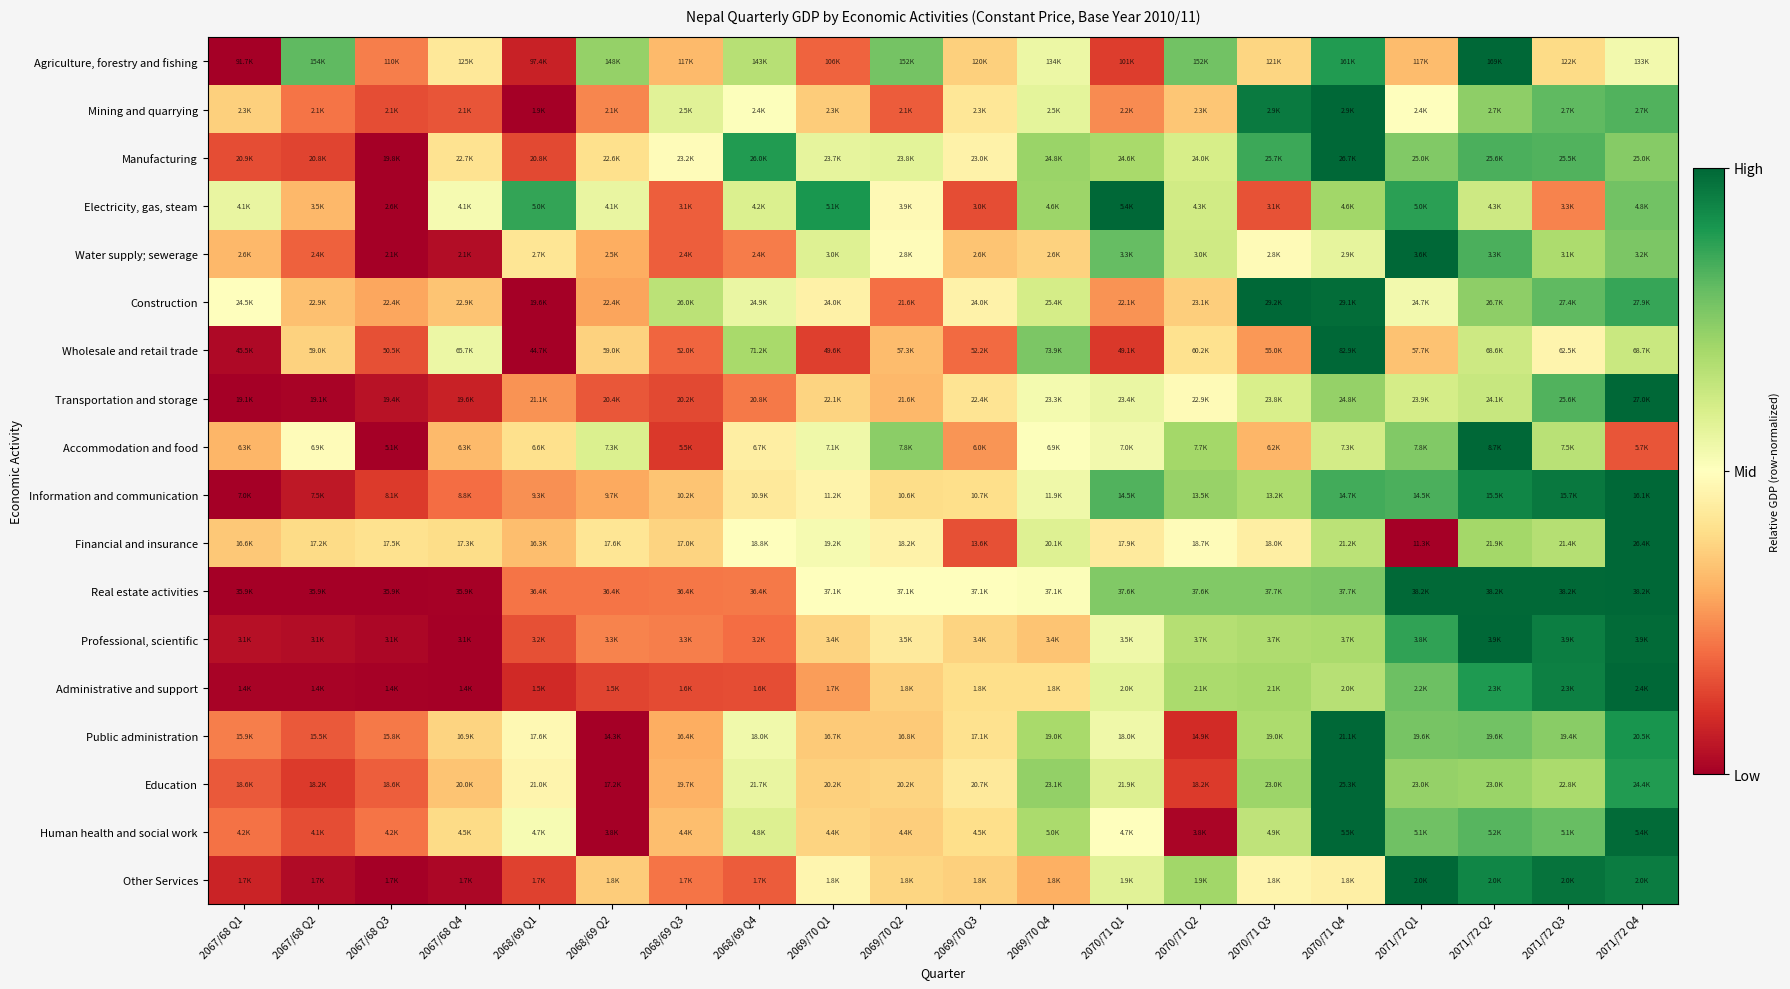

Reading left to right, list all the values displayed in this chart.

Agriculture, forestry and fishing: 2067/68 Q1=0.0	2067/68 Q2=0.8	2067/68 Q3=0.2	2067/68 Q4=0.4	2068/69 Q1=0.1	2068/69 Q2=0.7	2068/69 Q3=0.3	2068/69 Q4=0.7	2069/70 Q1=0.2	2069/70 Q2=0.8	2069/70 Q3=0.4	2069/70 Q4=0.5	2070/71 Q1=0.1	2070/71 Q2=0.8	2070/71 Q3=0.4	2070/71 Q4=0.9	2071/72 Q1=0.3	2071/72 Q2=1.0	2071/72 Q3=0.4	2071/72 Q4=0.5
Mining and quarrying: 2067/68 Q1=0.4	2067/68 Q2=0.2	2067/68 Q3=0.1	2067/68 Q4=0.2	2068/69 Q1=0.0	2068/69 Q2=0.2	2068/69 Q3=0.6	2068/69 Q4=0.5	2069/70 Q1=0.4	2069/70 Q2=0.2	2069/70 Q3=0.4	2069/70 Q4=0.6	2070/71 Q1=0.2	2070/71 Q2=0.3	2070/71 Q3=1.0	2070/71 Q4=1.0	2071/72 Q1=0.5	2071/72 Q2=0.7	2071/72 Q3=0.8	2071/72 Q4=0.8
Manufacturing: 2067/68 Q1=0.1	2067/68 Q2=0.1	2067/68 Q3=0.0	2067/68 Q4=0.4	2068/69 Q1=0.1	2068/69 Q2=0.4	2068/69 Q3=0.5	2068/69 Q4=0.9	2069/70 Q1=0.6	2069/70 Q2=0.6	2069/70 Q3=0.5	2069/70 Q4=0.7	2070/71 Q1=0.7	2070/71 Q2=0.6	2070/71 Q3=0.9	2070/71 Q4=1.0	2071/72 Q1=0.8	2071/72 Q2=0.8	2071/72 Q3=0.8	2071/72 Q4=0.7
Electricity, gas, steam: 2067/68 Q1=0.6	2067/68 Q2=0.3	2067/68 Q3=0.0	2067/68 Q4=0.5	2068/69 Q1=0.9	2068/69 Q2=0.6	2068/69 Q3=0.2	2068/69 Q4=0.6	2069/70 Q1=0.9	2069/70 Q2=0.5	2069/70 Q3=0.2	2069/70 Q4=0.7	2070/71 Q1=1.0	2070/71 Q2=0.6	2070/71 Q3=0.2	2070/71 Q4=0.7	2071/72 Q1=0.9	2071/72 Q2=0.6	2071/72 Q3=0.2	2071/72 Q4=0.8
Water supply; sewerage: 2067/68 Q1=0.3	2067/68 Q2=0.2	2067/68 Q3=0.0	2067/68 Q4=0.0	2068/69 Q1=0.4	2068/69 Q2=0.3	2068/69 Q3=0.2	2068/69 Q4=0.2	2069/70 Q1=0.6	2069/70 Q2=0.5	2069/70 Q3=0.3	2069/70 Q4=0.4	2070/71 Q1=0.8	2070/71 Q2=0.6	2070/71 Q3=0.5	2070/71 Q4=0.6	2071/72 Q1=1.0	2071/72 Q2=0.8	2071/72 Q3=0.7	2071/72 Q4=0.8
Construction: 2067/68 Q1=0.5	2067/68 Q2=0.3	2067/68 Q3=0.3	2067/68 Q4=0.3	2068/69 Q1=0.0	2068/69 Q2=0.3	2068/69 Q3=0.7	2068/69 Q4=0.6	2069/70 Q1=0.5	2069/70 Q2=0.2	2069/70 Q3=0.5	2069/70 Q4=0.6	2070/71 Q1=0.3	2070/71 Q2=0.4	2070/71 Q3=1.0	2070/71 Q4=1.0	2071/72 Q1=0.5	2071/72 Q2=0.7	2071/72 Q3=0.8	2071/72 Q4=0.9
Wholesale and retail trade: 2067/68 Q1=0.0	2067/68 Q2=0.4	2067/68 Q3=0.2	2067/68 Q4=0.6	2068/69 Q1=0.0	2068/69 Q2=0.4	2068/69 Q3=0.2	2068/69 Q4=0.7	2069/70 Q1=0.1	2069/70 Q2=0.3	2069/70 Q3=0.2	2069/70 Q4=0.8	2070/71 Q1=0.1	2070/71 Q2=0.4	2070/71 Q3=0.3	2070/71 Q4=1.0	2071/72 Q1=0.3	2071/72 Q2=0.6	2071/72 Q3=0.5	2071/72 Q4=0.6
Transportation and storage: 2067/68 Q1=0.0	2067/68 Q2=0.0	2067/68 Q3=0.0	2067/68 Q4=0.1	2068/69 Q1=0.3	2068/69 Q2=0.2	2068/69 Q3=0.1	2068/69 Q4=0.2	2069/70 Q1=0.4	2069/70 Q2=0.3	2069/70 Q3=0.4	2069/70 Q4=0.5	2070/71 Q1=0.6	2070/71 Q2=0.5	2070/71 Q3=0.6	2070/71 Q4=0.7	2071/72 Q1=0.6	2071/72 Q2=0.6	2071/72 Q3=0.8	2071/72 Q4=1.0
Accommodation and food: 2067/68 Q1=0.3	2067/68 Q2=0.5	2067/68 Q3=0.0	2067/68 Q4=0.3	2068/69 Q1=0.4	2068/69 Q2=0.6	2068/69 Q3=0.1	2068/69 Q4=0.4	2069/70 Q1=0.5	2069/70 Q2=0.7	2069/70 Q3=0.3	2069/70 Q4=0.5	2070/71 Q1=0.5	2070/71 Q2=0.7	2070/71 Q3=0.3	2070/71 Q4=0.6	2071/72 Q1=0.8	2071/72 Q2=1.0	2071/72 Q3=0.7	2071/72 Q4=0.2
Information and communication: 2067/68 Q1=0.0	2067/68 Q2=0.1	2067/68 Q3=0.1	2067/68 Q4=0.2	2068/69 Q1=0.3	2068/69 Q2=0.3	2068/69 Q3=0.3	2068/69 Q4=0.4	2069/70 Q1=0.5	2069/70 Q2=0.4	2069/70 Q3=0.4	2069/70 Q4=0.5	2070/71 Q1=0.8	2070/71 Q2=0.7	2070/71 Q3=0.7	2070/71 Q4=0.8	2071/72 Q1=0.8	2071/72 Q2=0.9	2071/72 Q3=1.0	2071/72 Q4=1.0
Financial and insurance: 2067/68 Q1=0.4	2067/68 Q2=0.4	2067/68 Q3=0.4	2067/68 Q4=0.4	2068/69 Q1=0.3	2068/69 Q2=0.4	2068/69 Q3=0.4	2068/69 Q4=0.5	2069/70 Q1=0.5	2069/70 Q2=0.5	2069/70 Q3=0.2	2069/70 Q4=0.6	2070/71 Q1=0.4	2070/71 Q2=0.5	2070/71 Q3=0.4	2070/71 Q4=0.7	2071/72 Q1=0.0	2071/72 Q2=0.7	2071/72 Q3=0.7	2071/72 Q4=1.0
Real estate activities: 2067/68 Q1=0.0	2067/68 Q2=0.0	2067/68 Q3=0.0	2067/68 Q4=0.0	2068/69 Q1=0.2	2068/69 Q2=0.2	2068/69 Q3=0.2	2068/69 Q4=0.2	2069/70 Q1=0.5	2069/70 Q2=0.5	2069/70 Q3=0.5	2069/70 Q4=0.5	2070/71 Q1=0.8	2070/71 Q2=0.8	2070/71 Q3=0.8	2070/71 Q4=0.8	2071/72 Q1=1.0	2071/72 Q2=1.0	2071/72 Q3=1.0	2071/72 Q4=1.0
Professional, scientific: 2067/68 Q1=0.0	2067/68 Q2=0.0	2067/68 Q3=0.0	2067/68 Q4=0.0	2068/69 Q1=0.2	2068/69 Q2=0.2	2068/69 Q3=0.2	2068/69 Q4=0.2	2069/70 Q1=0.4	2069/70 Q2=0.4	2069/70 Q3=0.4	2069/70 Q4=0.3	2070/71 Q1=0.5	2070/71 Q2=0.7	2070/71 Q3=0.7	2070/71 Q4=0.7	2071/72 Q1=0.9	2071/72 Q2=1.0	2071/72 Q3=1.0	2071/72 Q4=1.0
Administrative and support: 2067/68 Q1=0.0	2067/68 Q2=0.0	2067/68 Q3=0.0	2067/68 Q4=0.0	2068/69 Q1=0.1	2068/69 Q2=0.1	2068/69 Q3=0.1	2068/69 Q4=0.1	2069/70 Q1=0.3	2069/70 Q2=0.4	2069/70 Q3=0.4	2069/70 Q4=0.4	2070/71 Q1=0.6	2070/71 Q2=0.7	2070/71 Q3=0.7	2070/71 Q4=0.7	2071/72 Q1=0.8	2071/72 Q2=0.9	2071/72 Q3=0.9	2071/72 Q4=1.0
Public administration: 2067/68 Q1=0.2	2067/68 Q2=0.2	2067/68 Q3=0.2	2067/68 Q4=0.4	2068/69 Q1=0.5	2068/69 Q2=0.0	2068/69 Q3=0.3	2068/69 Q4=0.5	2069/70 Q1=0.4	2069/70 Q2=0.4	2069/70 Q3=0.4	2069/70 Q4=0.7	2070/71 Q1=0.5	2070/71 Q2=0.1	2070/71 Q3=0.7	2070/71 Q4=1.0	2071/72 Q1=0.8	2071/72 Q2=0.8	2071/72 Q3=0.7	2071/72 Q4=0.9
Education: 2067/68 Q1=0.2	2067/68 Q2=0.1	2067/68 Q3=0.2	2067/68 Q4=0.3	2068/69 Q1=0.5	2068/69 Q2=0.0	2068/69 Q3=0.3	2068/69 Q4=0.6	2069/70 Q1=0.4	2069/70 Q2=0.4	2069/70 Q3=0.4	2069/70 Q4=0.7	2070/71 Q1=0.6	2070/71 Q2=0.1	2070/71 Q3=0.7	2070/71 Q4=1.0	2071/72 Q1=0.7	2071/72 Q2=0.7	2071/72 Q3=0.7	2071/72 Q4=0.9
Human health and social work: 2067/68 Q1=0.2	2067/68 Q2=0.2	2067/68 Q3=0.2	2067/68 Q4=0.4	2068/69 Q1=0.5	2068/69 Q2=0.0	2068/69 Q3=0.3	2068/69 Q4=0.6	2069/70 Q1=0.4	2069/70 Q2=0.4	2069/70 Q3=0.4	2069/70 Q4=0.7	2070/71 Q1=0.5	2070/71 Q2=0.0	2070/71 Q3=0.7	2070/71 Q4=1.0	2071/72 Q1=0.8	2071/72 Q2=0.8	2071/72 Q3=0.8	2071/72 Q4=1.0
Other Services: 2067/68 Q1=0.1	2067/68 Q2=0.0	2067/68 Q3=0.0	2067/68 Q4=0.0	2068/69 Q1=0.1	2068/69 Q2=0.4	2068/69 Q3=0.2	2068/69 Q4=0.2	2069/70 Q1=0.5	2069/70 Q2=0.4	2069/70 Q3=0.4	2069/70 Q4=0.3	2070/71 Q1=0.6	2070/71 Q2=0.7	2070/71 Q3=0.5	2070/71 Q4=0.5	2071/72 Q1=1.0	2071/72 Q2=0.9	2071/72 Q3=1.0	2071/72 Q4=1.0